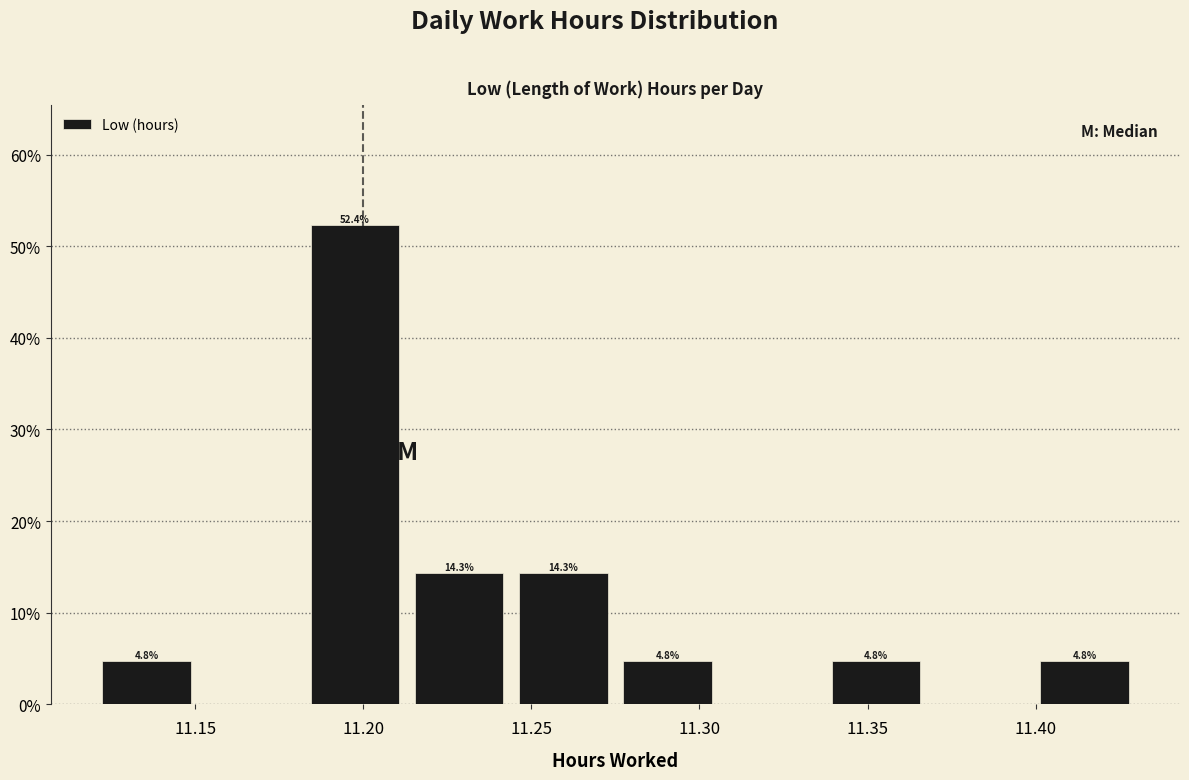

Which range on the x-axis has the tallest bar?

11.182 to 11.213